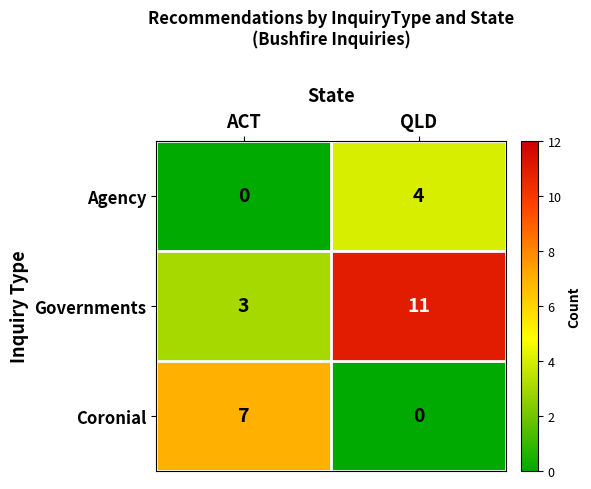

What is the difference between the Coronial values at ACT and QLD?

7